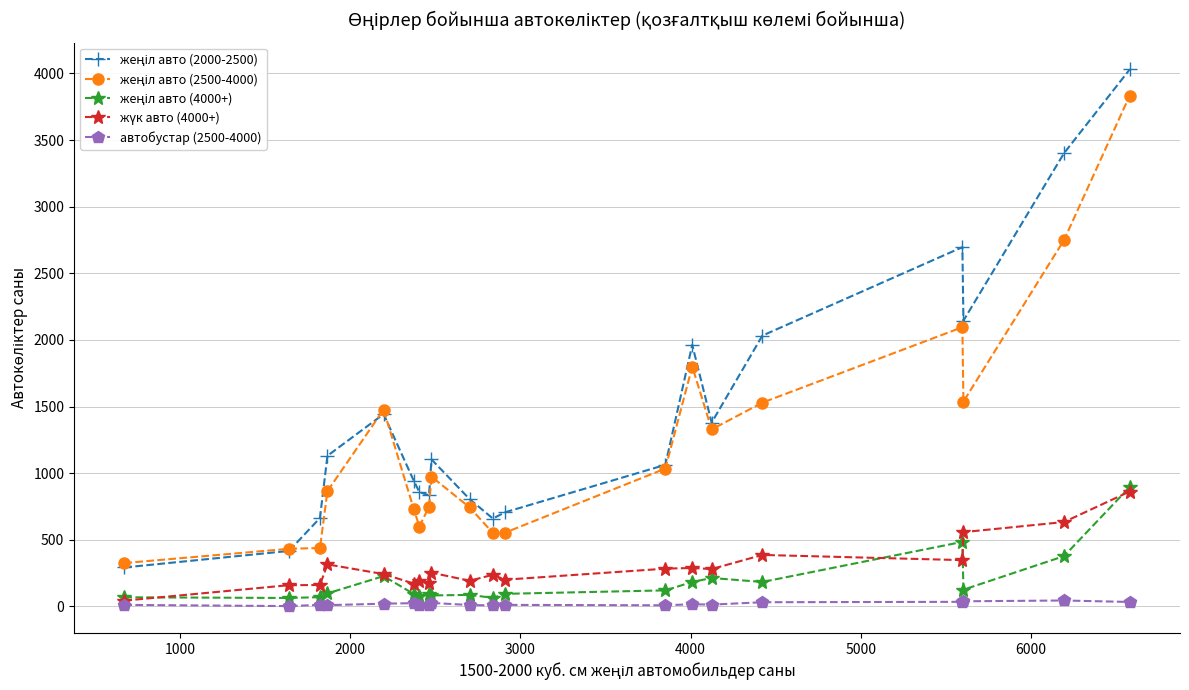

What is the maximum value shown in the chart?

4030